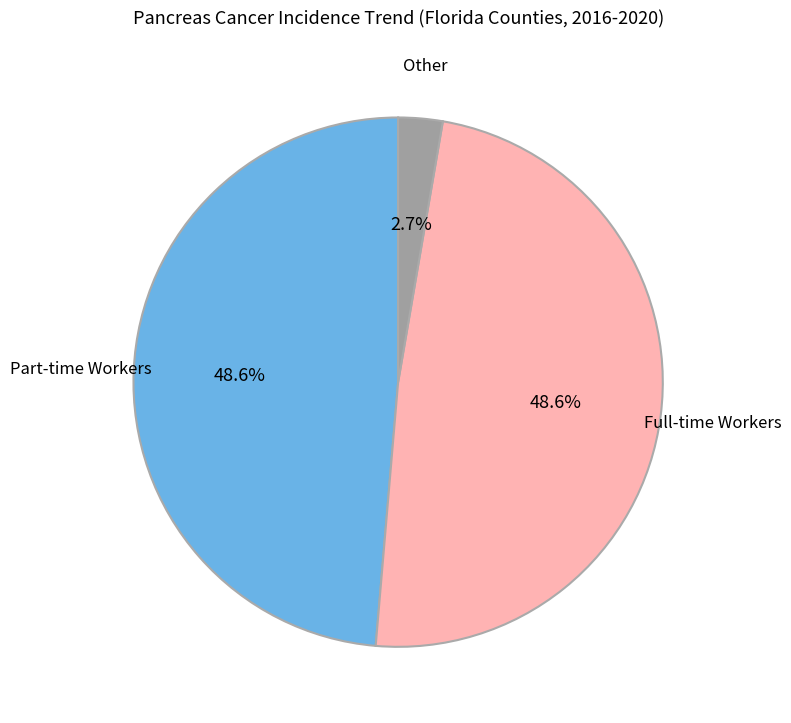

Is there a majority slice in this chart?

No